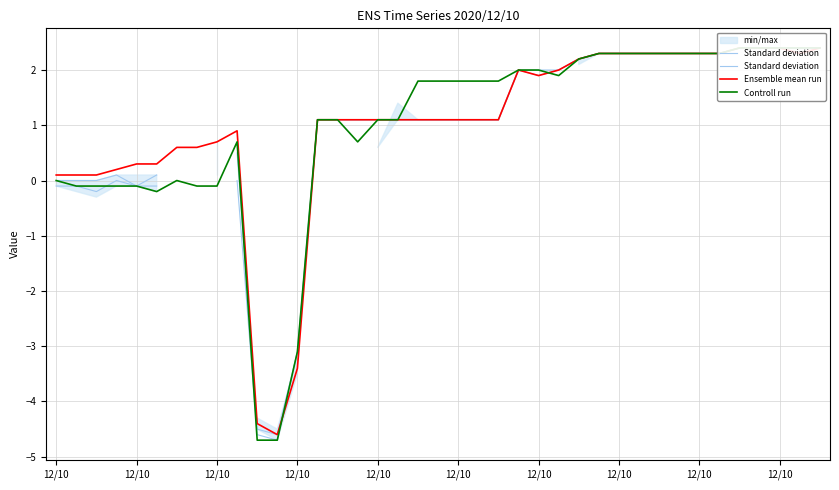

How many intersections are there between Standard deviation  and Ensemble mean run?

1